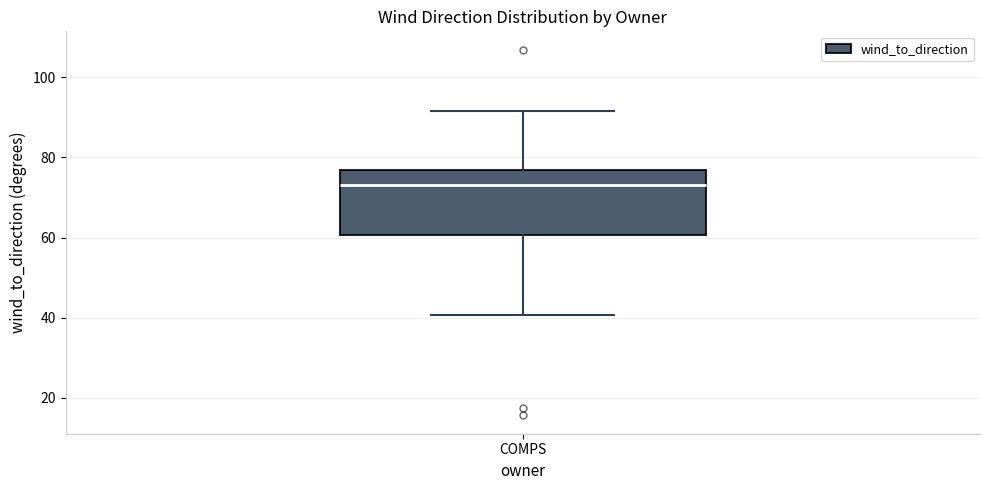

Transcribe this box plot: give where the median line is, the range the box spans, and where the two whiskers end, as read against the y-axis. The values are not printed on the chart, so give them approximately, as read against the axis.

median 74, box 60 to 76, whiskers 40 to 92